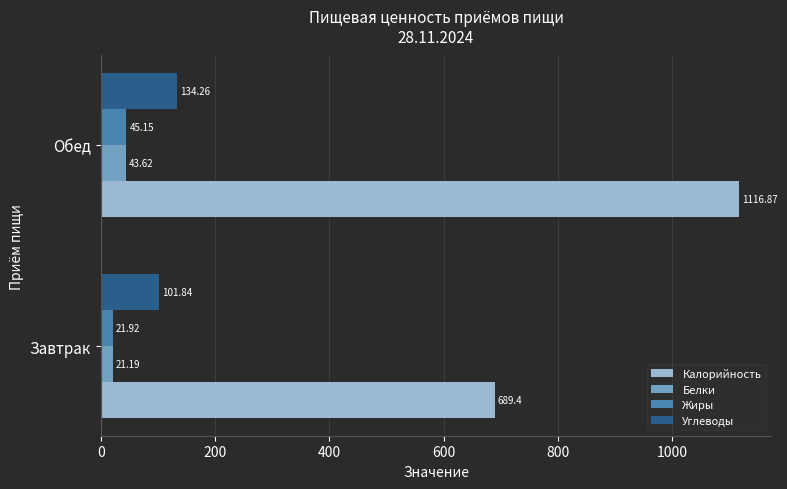

At which category is the sum across all series the highest?

Обед